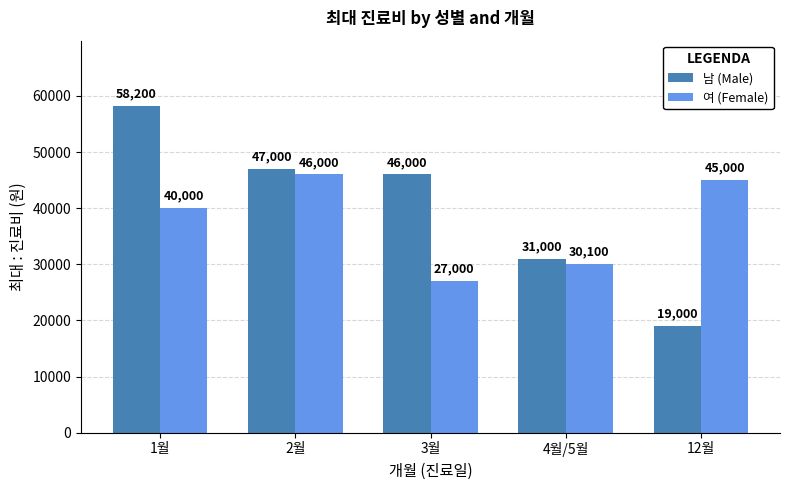

Reading left to right, extract all data points from this chart.

남 (Male): 1월=58200	2월=47000	3월=46000	4월/5월=31000	12월=19000
여 (Female): 1월=40000	2월=46000	3월=27000	4월/5월=30100	12월=45000